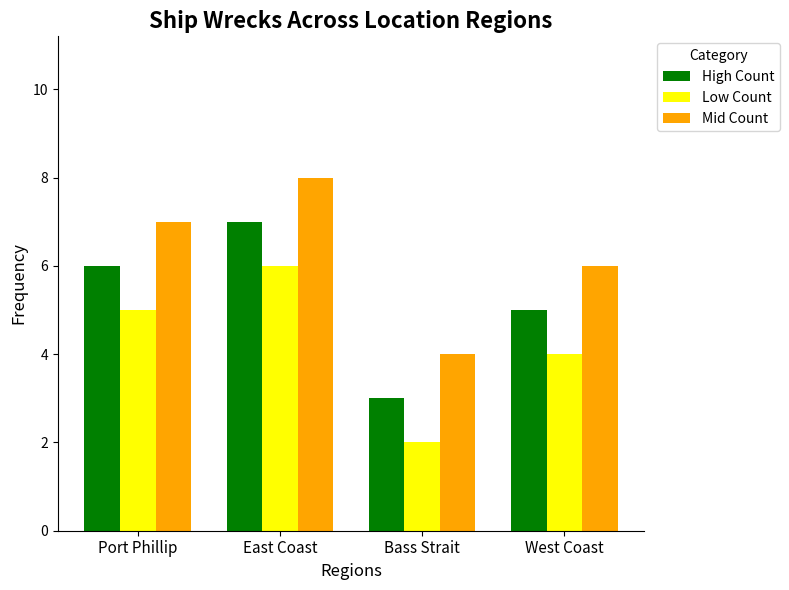

True or false: Mid Count has a value of 11 at West Coast.

False